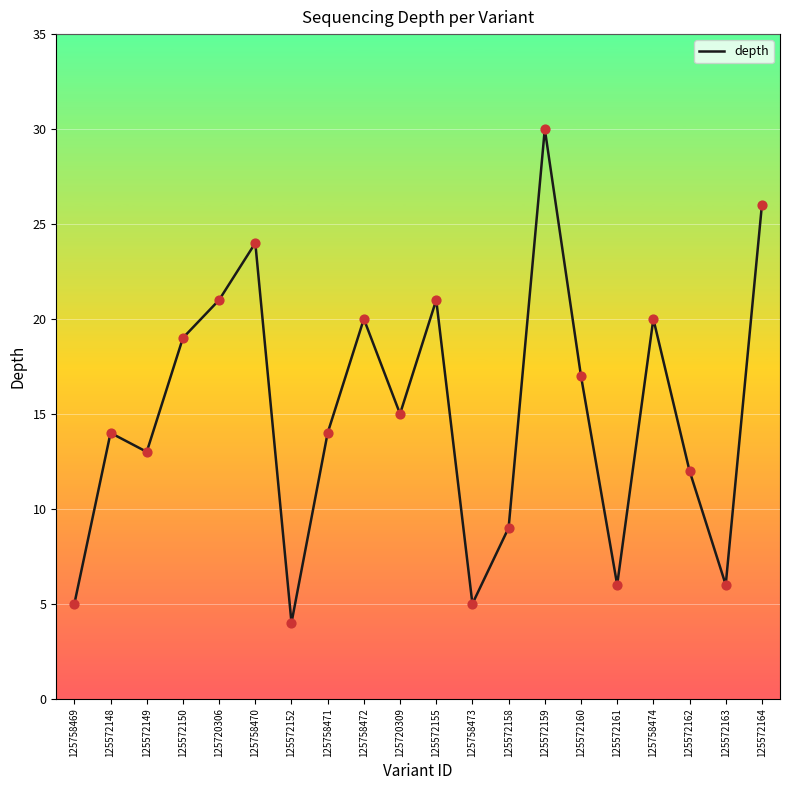

What is the change in value from 125572150 to 125572161?

-13